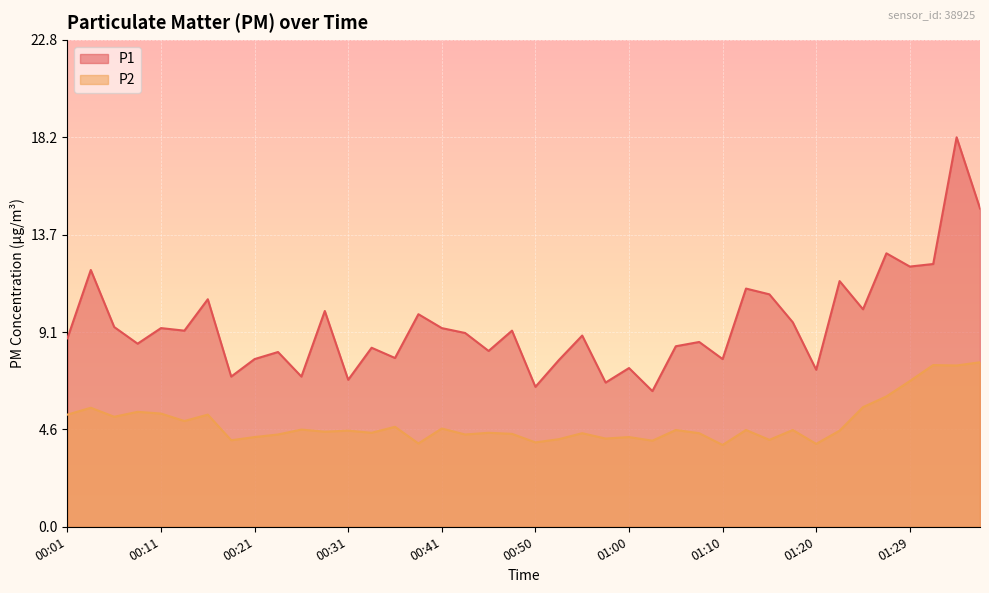

What is the difference between the P1 values at 01:22 and 00:09?

2.9